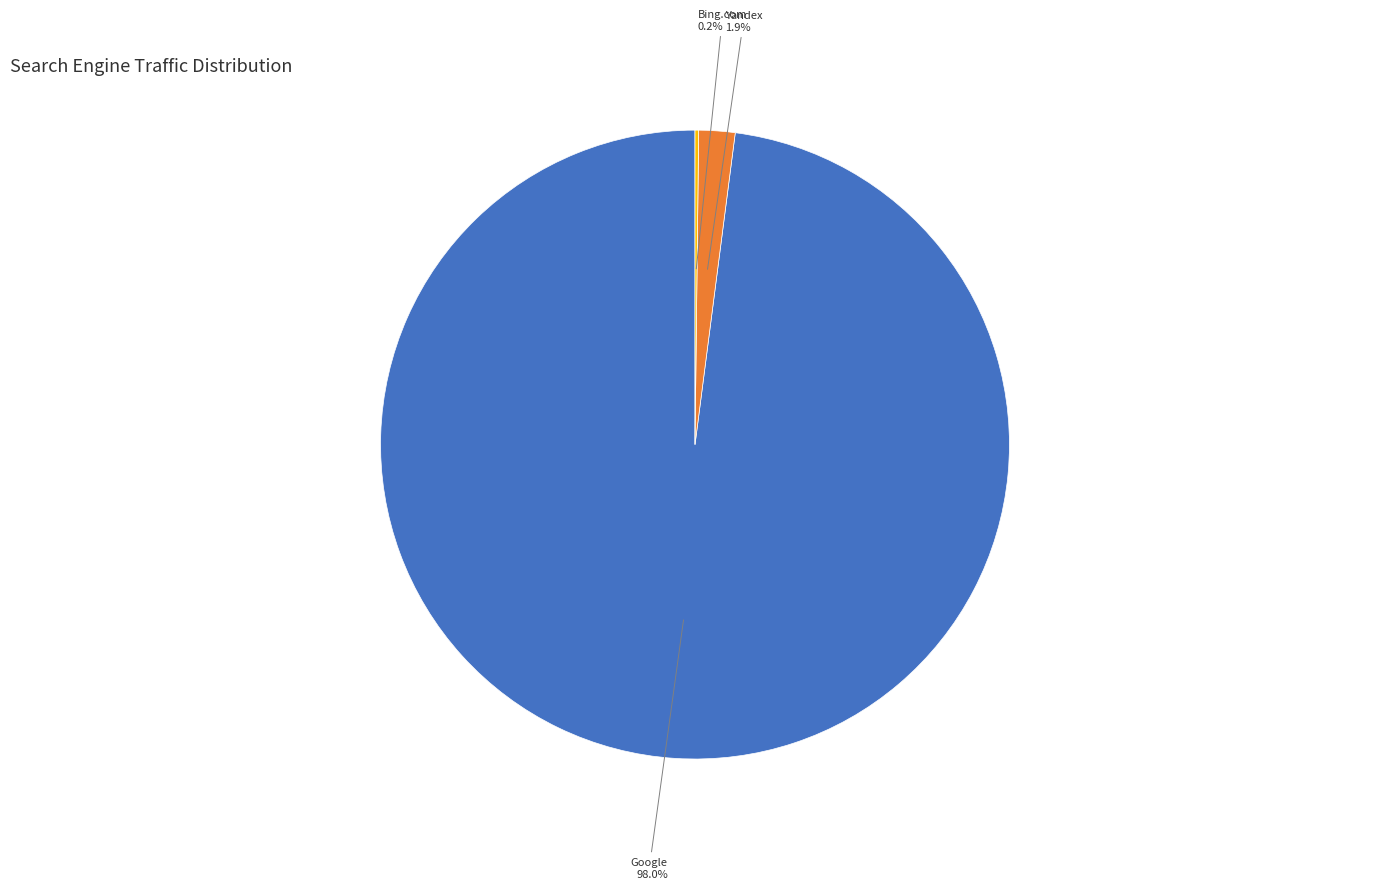

Does any single category account for the majority?

Yes